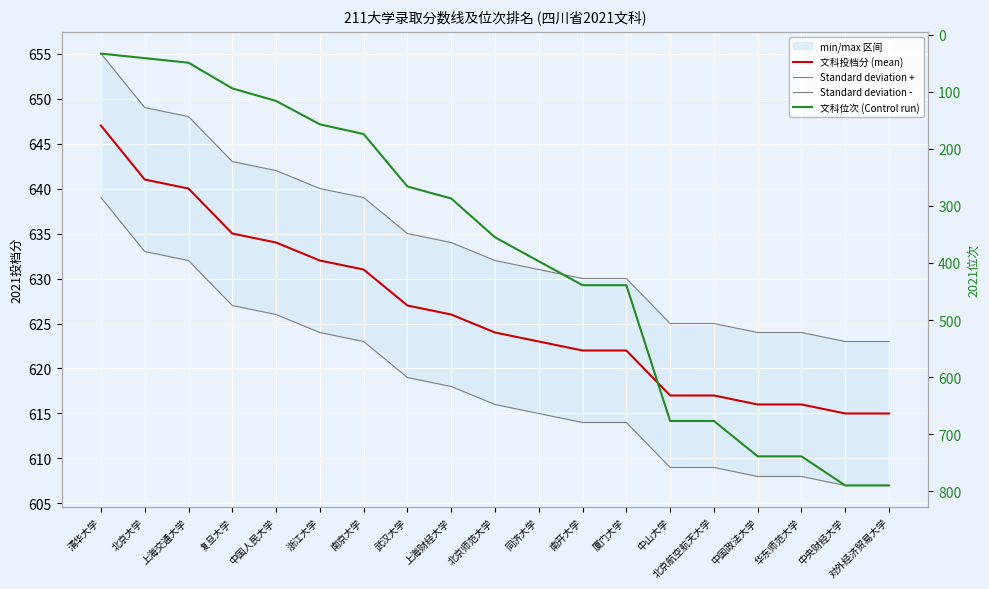

What is the maximum value for 文科位次 (Control run)?

790